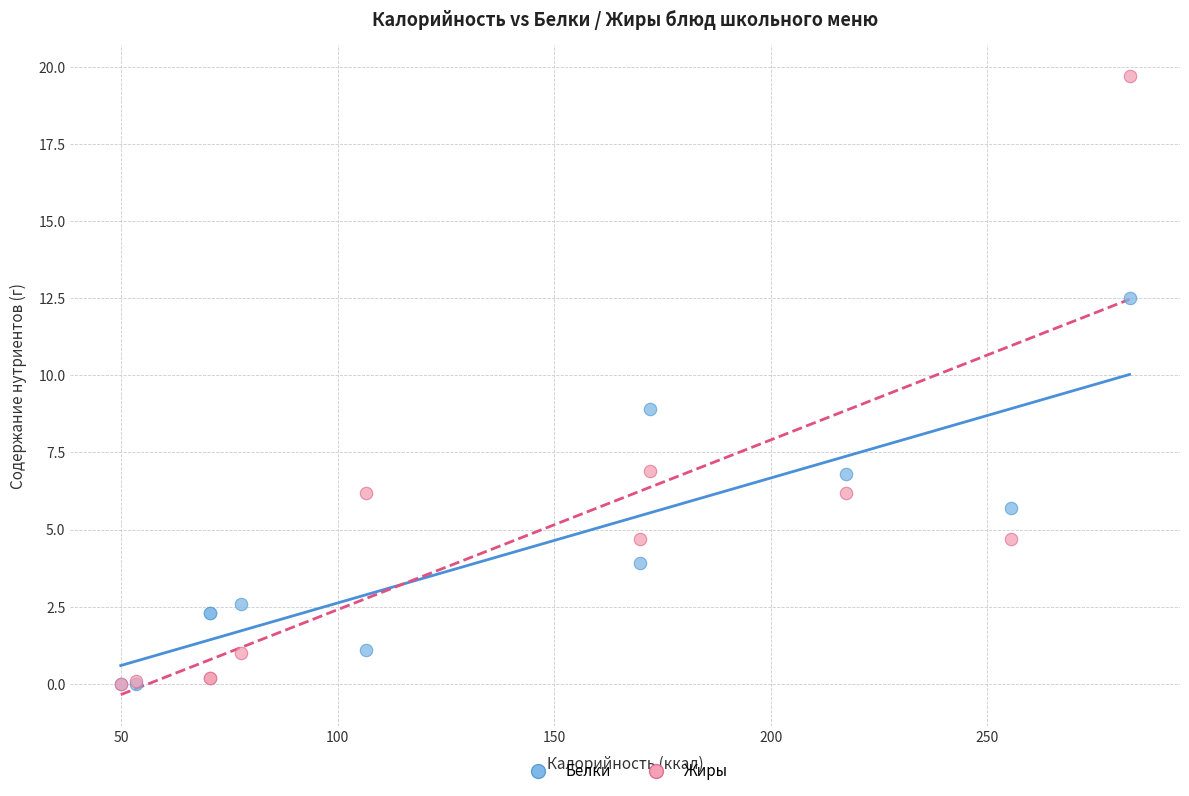

What are all the series names shown in the legend?

Белки, Жиры